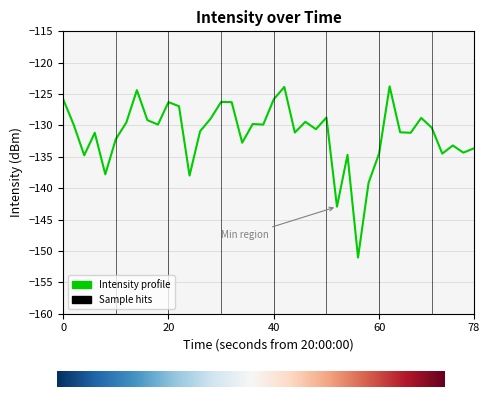

What is the minimum value shown in the chart?

-151.0